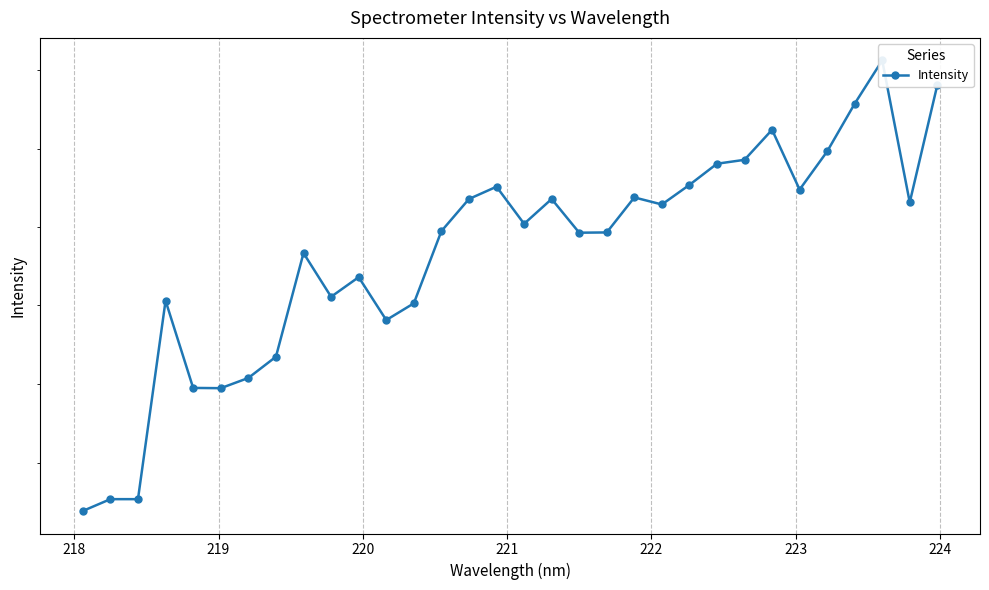

How many values exceed 380?

24